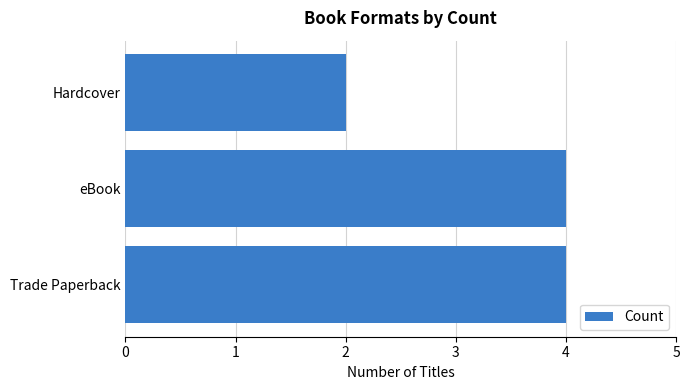

How many bars are there in total?

3